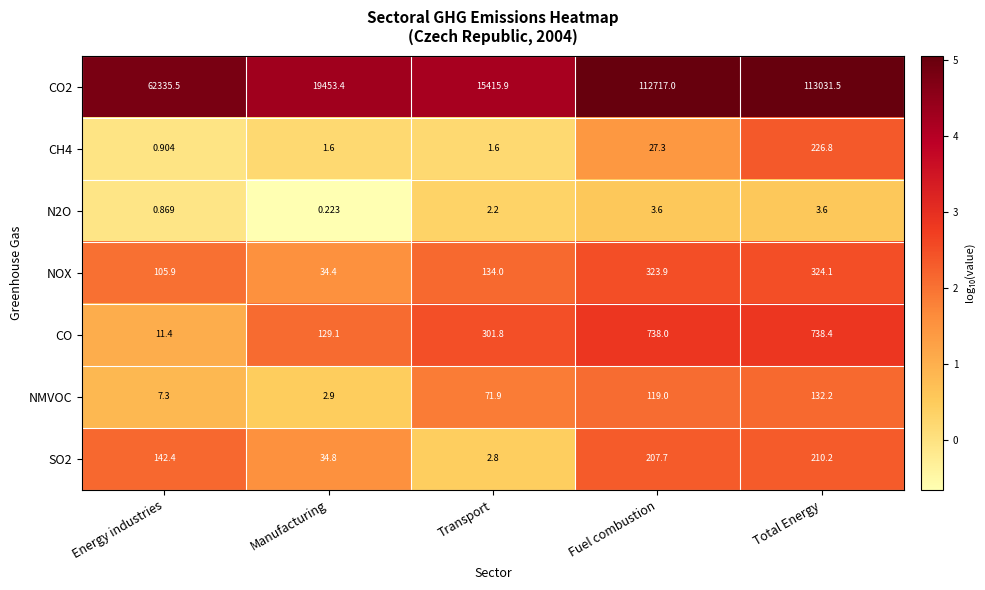

At Fuel combustion, list the series in order from largest to smallest.

CO2, CO, NOX, SO2, NMVOC, CH4, N2O